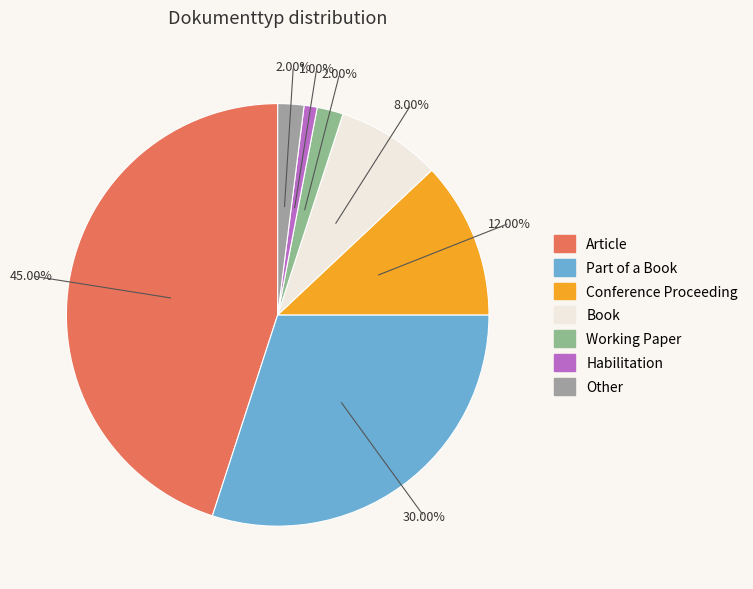

Which has a higher value, Habilitation or Book?

Book